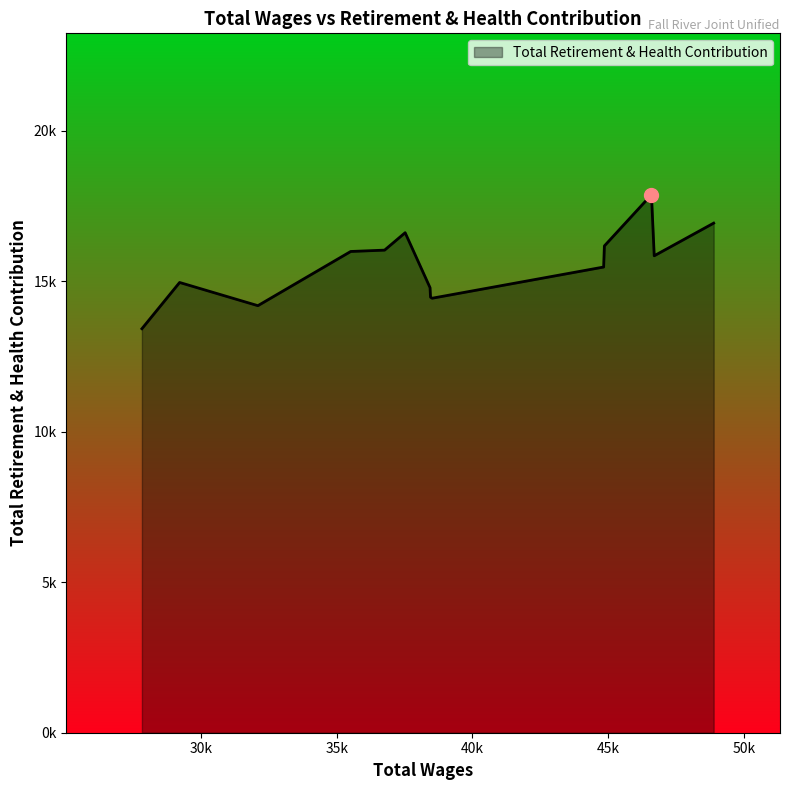

List the labels in order of value, largest first.

46595.0, 48887.0, 37520.0, 44861.0, 36762.0, 35514.0, 46697.0, 44833.0, 29210.0, 38437.0, 38455.0, 38512.0, 32094.0, 27821.0